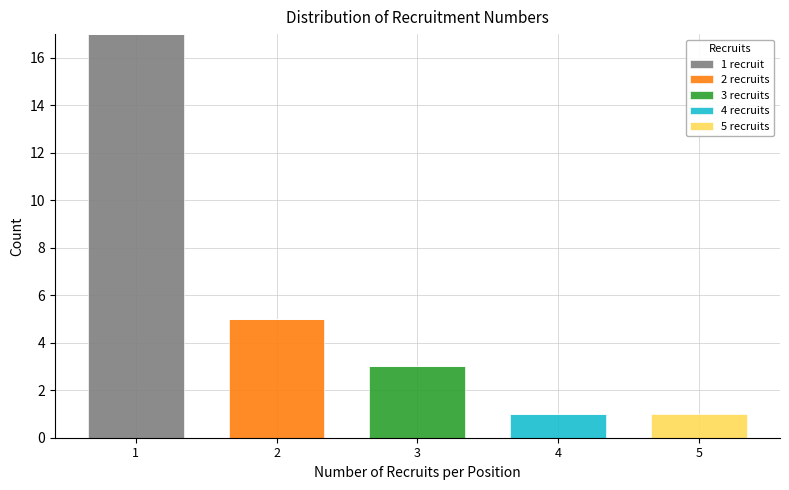

Reading left to right, what are the values for 1 recruit?

1=17	2=0	3=0	4=0	5=0